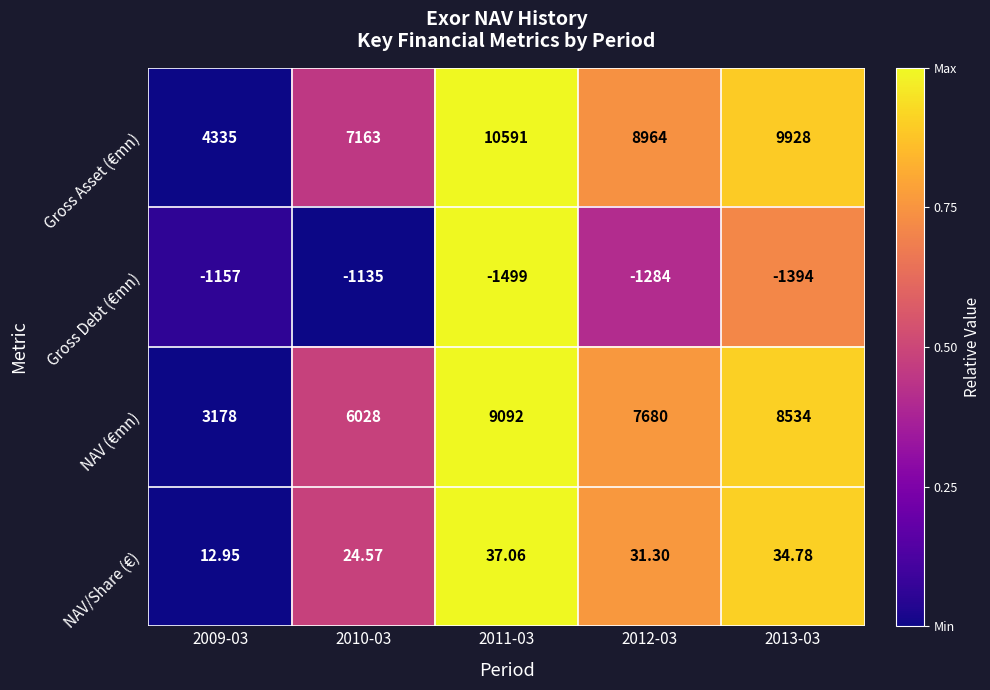

At 2012-03, list the series in order from largest to smallest.

Gross Asset (€mn), NAV (€mn), NAV/Share (€), Gross Debt (€mn)